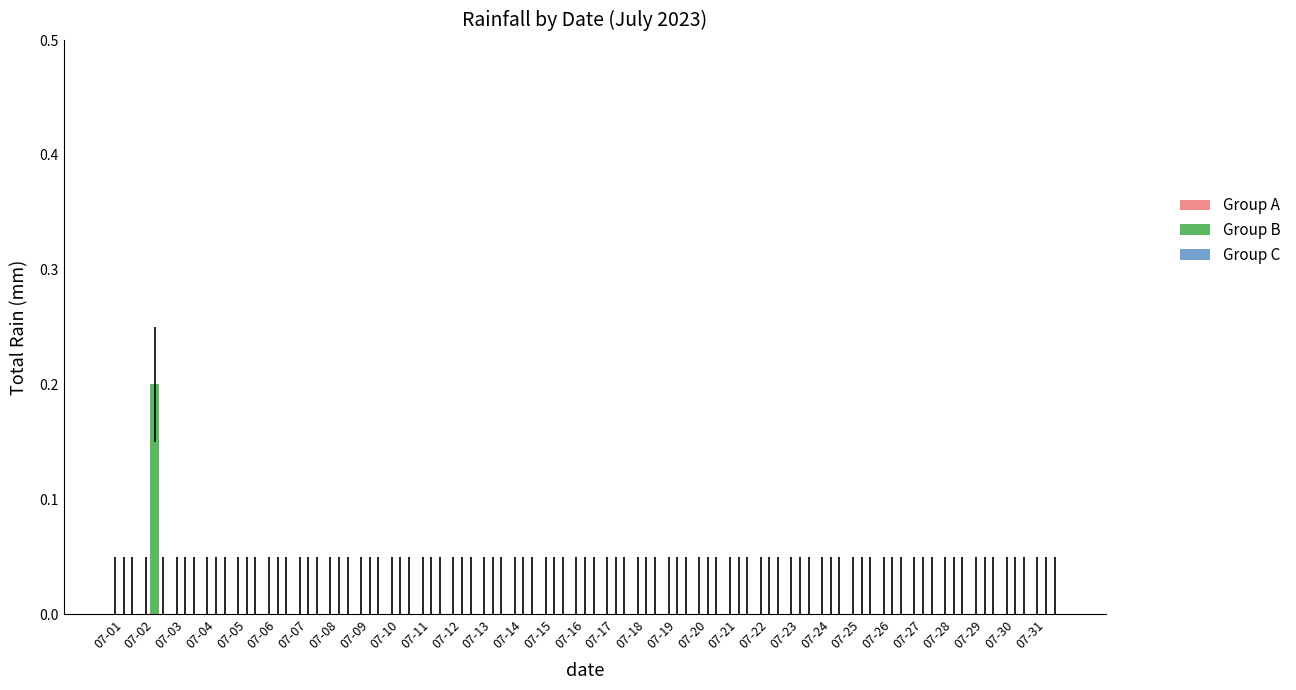

At which category does the chart reach its peak across all series?

07-02